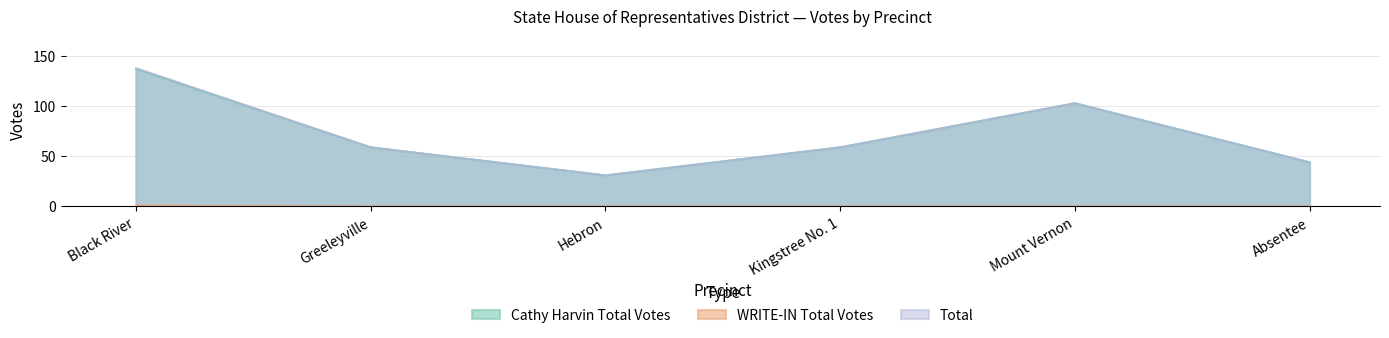

Count the Total values in the range 44 to 103.

4